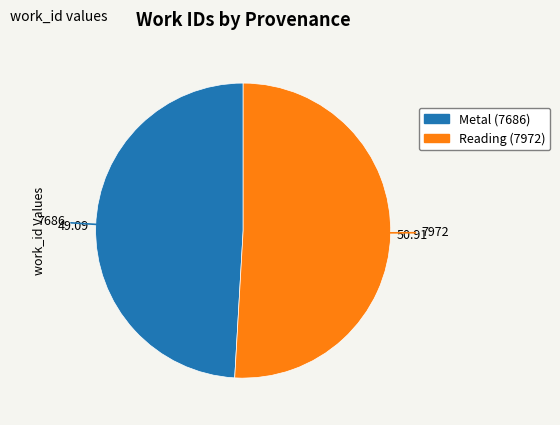

Does Metal (7686) represent more than half of the total?

No